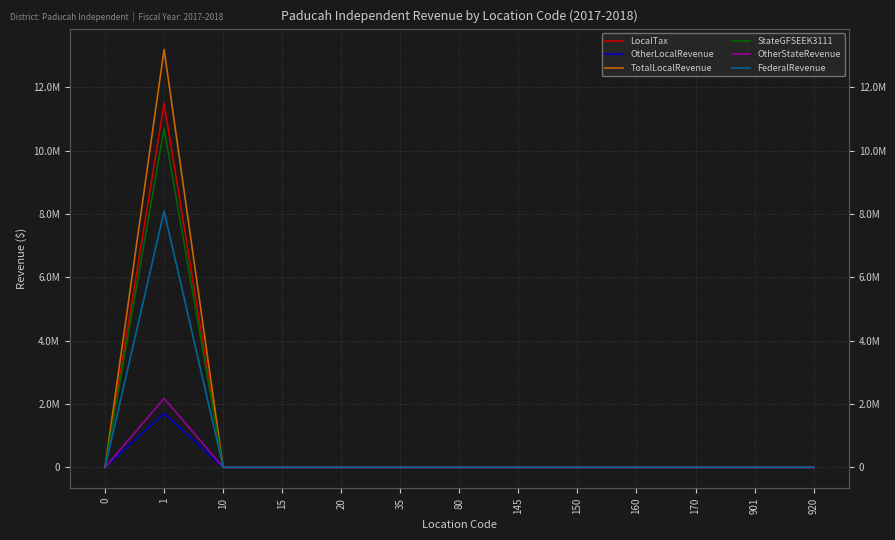

At 80, list the series in order from largest to smallest.

LocalTax, OtherLocalRevenue, TotalLocalRevenue, StateGFSEEK3111, OtherStateRevenue, FederalRevenue